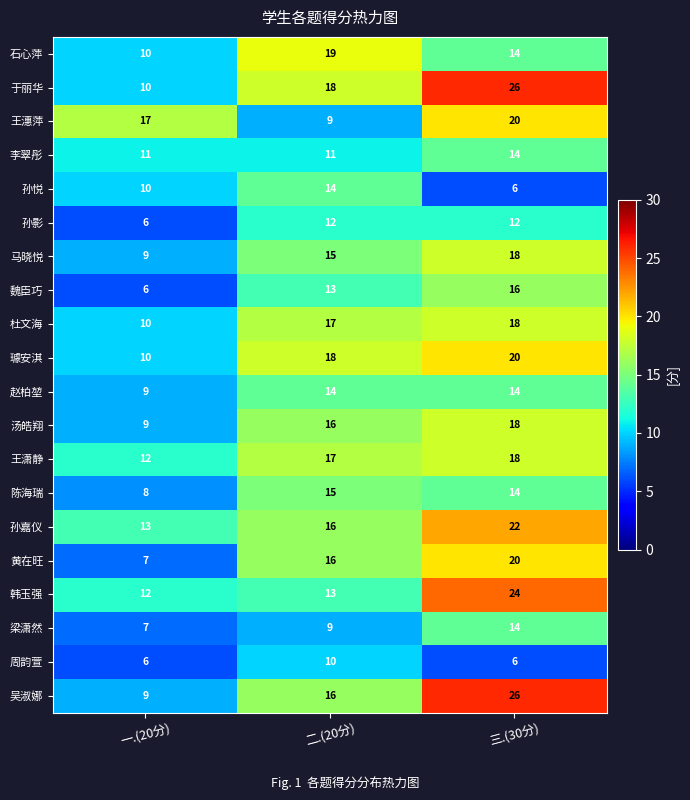

How many 汤皓翔 values are between 9 and 18?

3